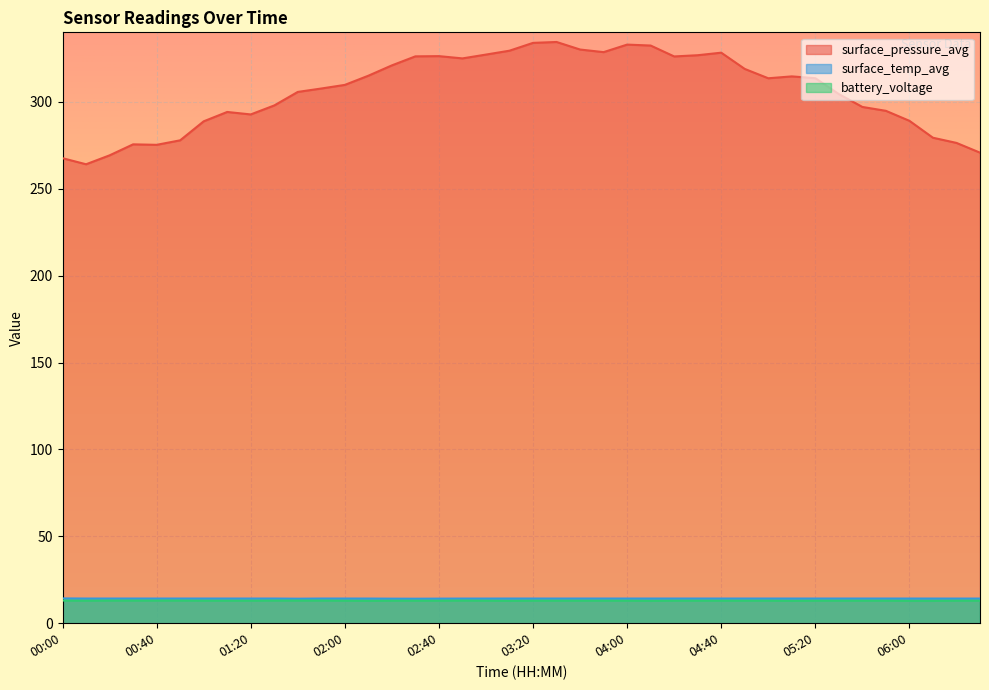

Where is the first local maximum for surface_pressure_avg?

00:30